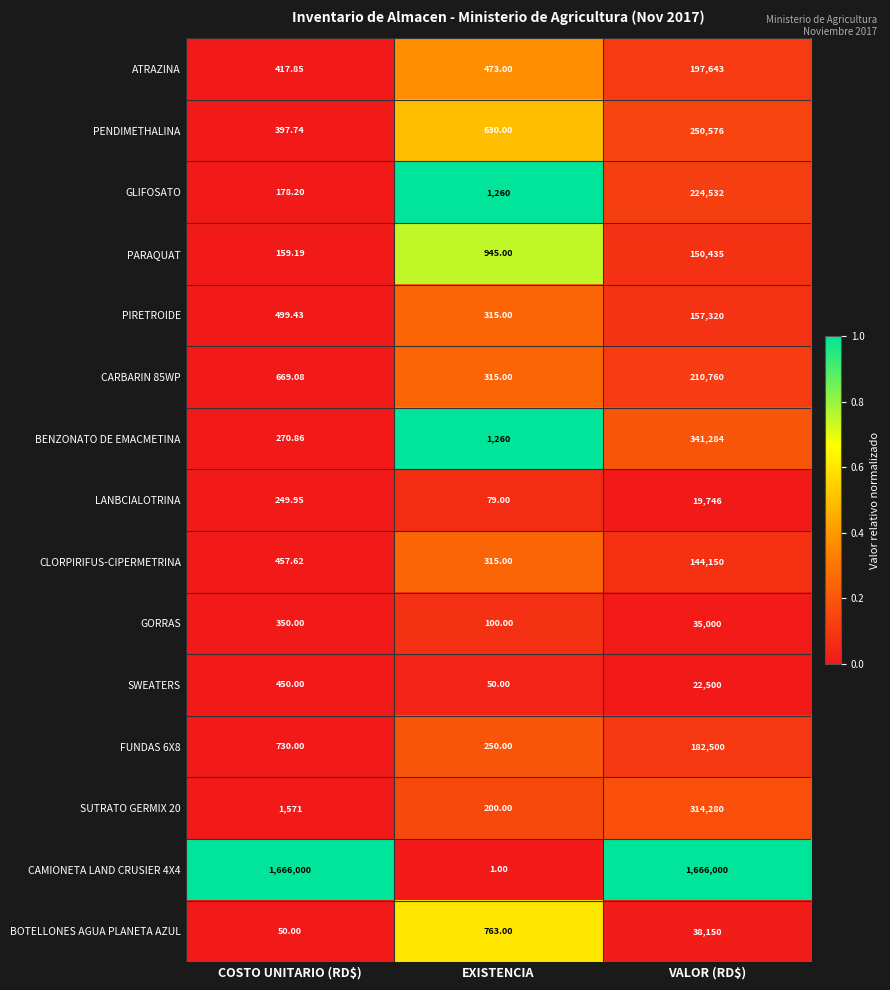

How many data points in ATRAZINA are less than 473?

1